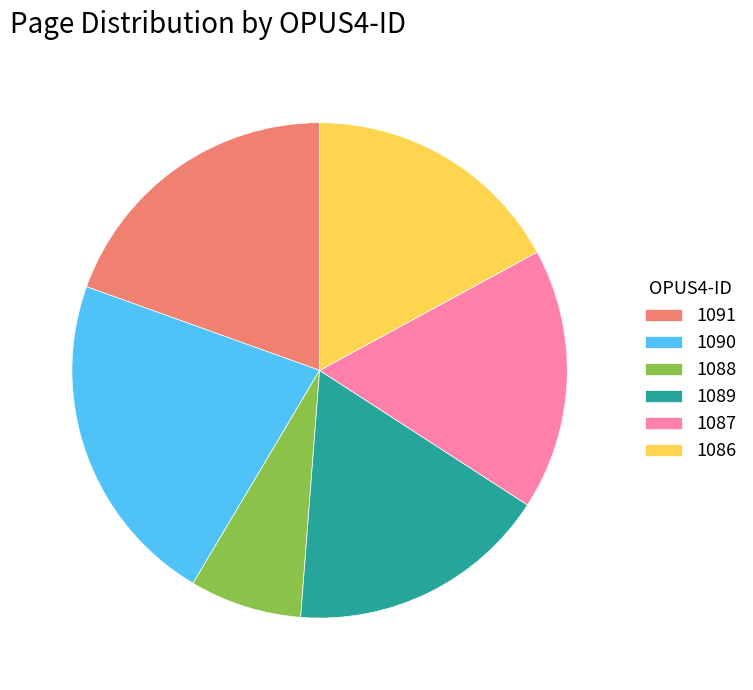

What is the smallest slice in the pie chart?

1088